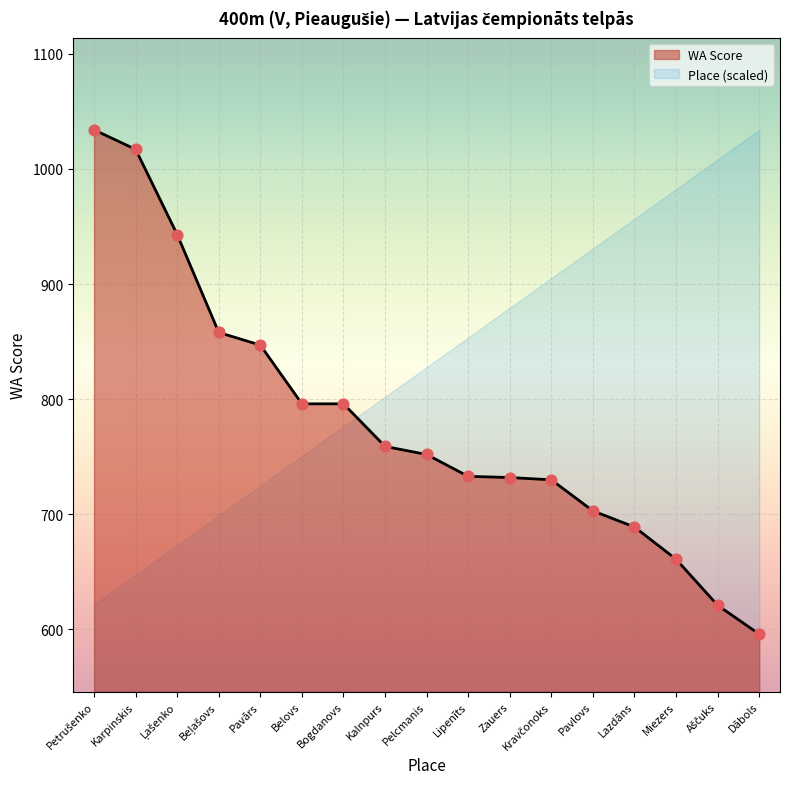

What is the change in value from Pelcmanis to Miezers?

-91